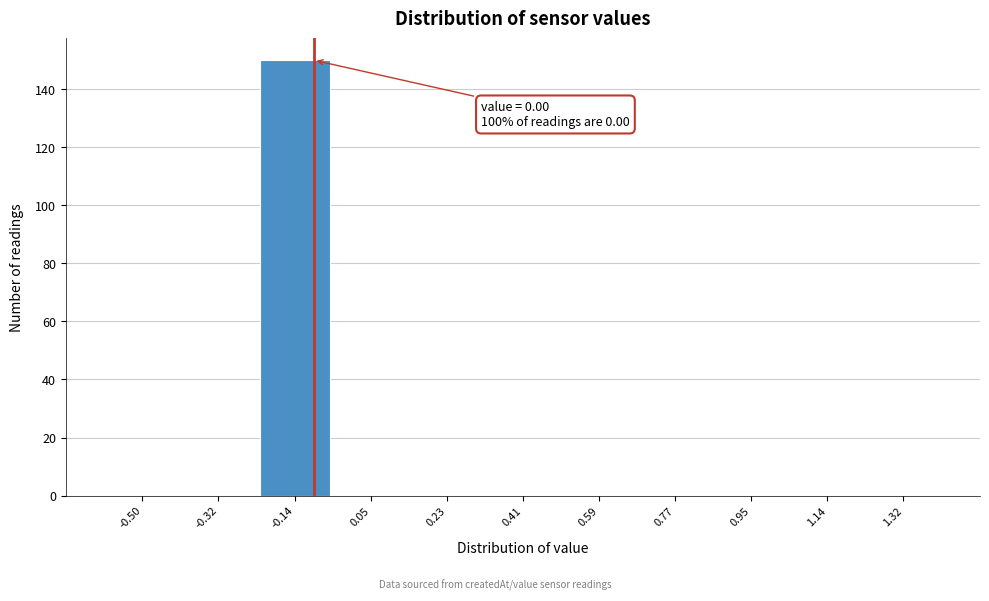

Reading right to left, what are all the values shown in this chart?

1.32=0	1.14=0	0.95=0	0.77=0	0.59=0	0.41=0	0.23=0	0.05=0	-0.14=150	-0.32=0	-0.50=0